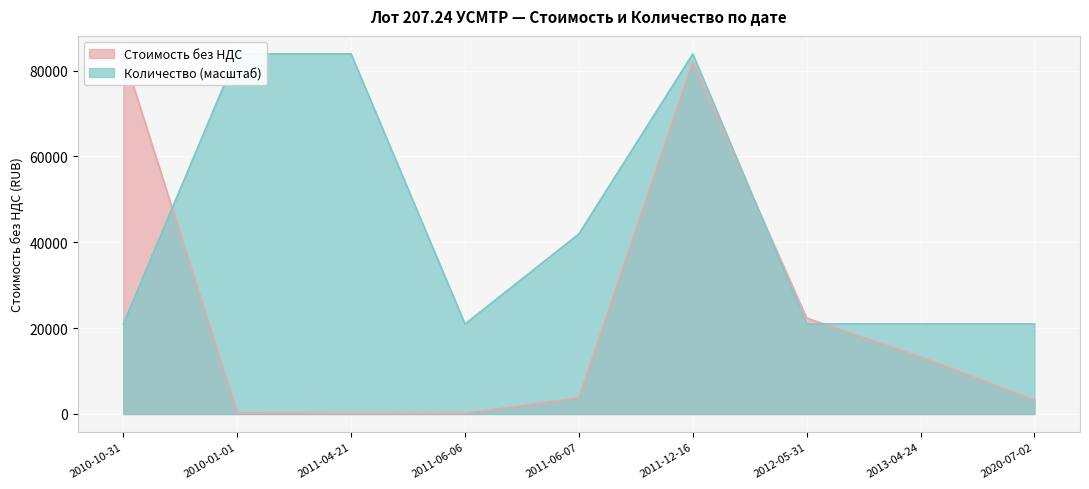

Between 2010-10-31 and 2020-07-02, which series saw the biggest shift?

Стоимость без НДС